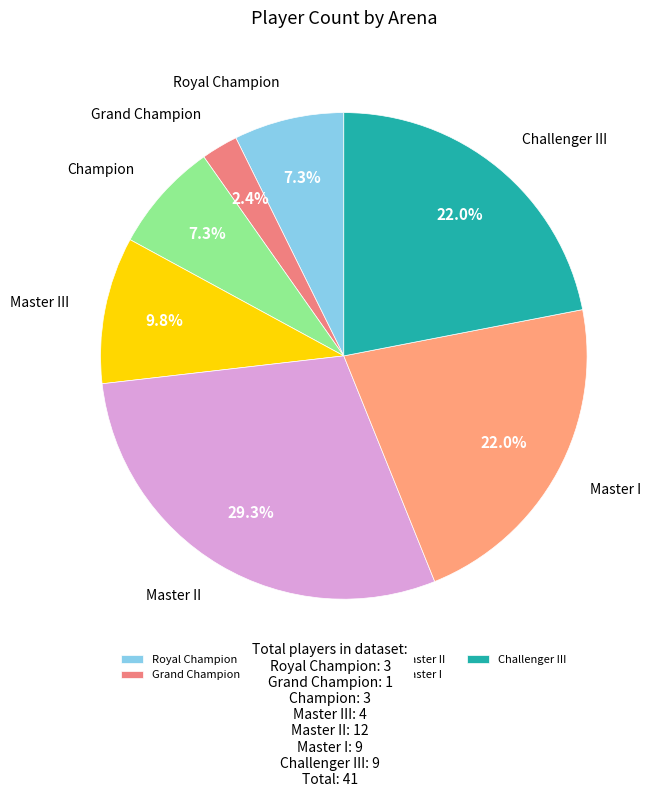

What is the largest slice in the pie chart?

Master II